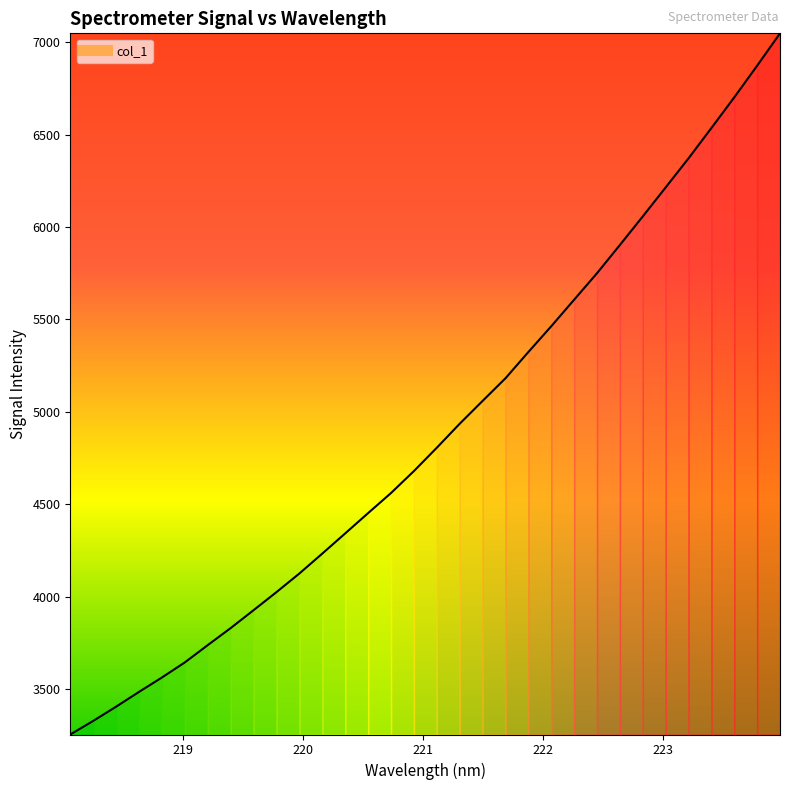

Does the chart display data point markers on the line(s)?

No